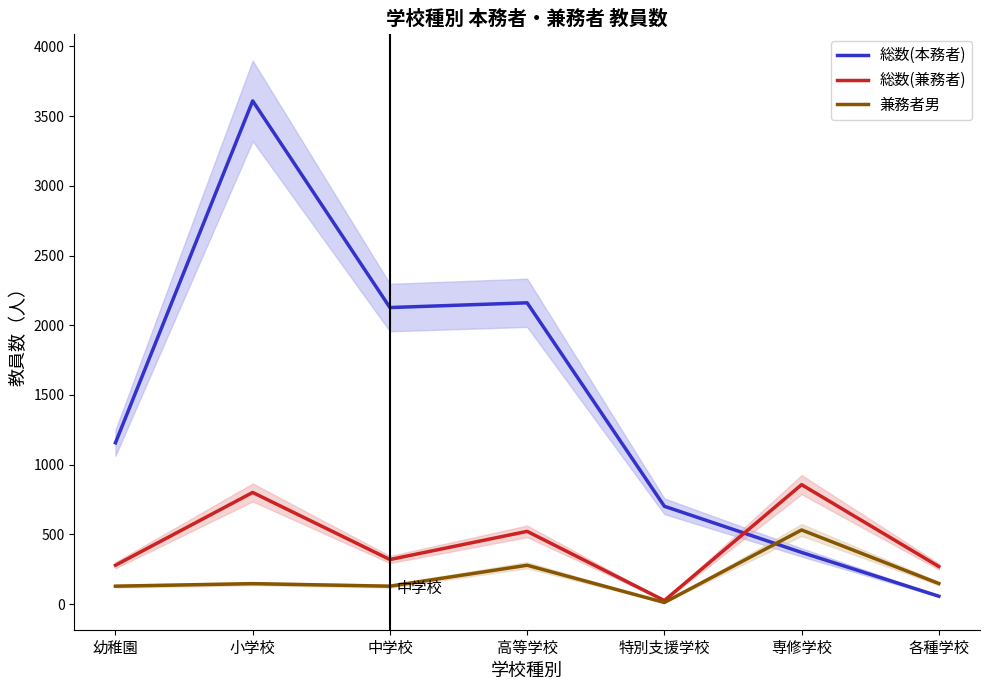

What position from the right is 専修学校?

2